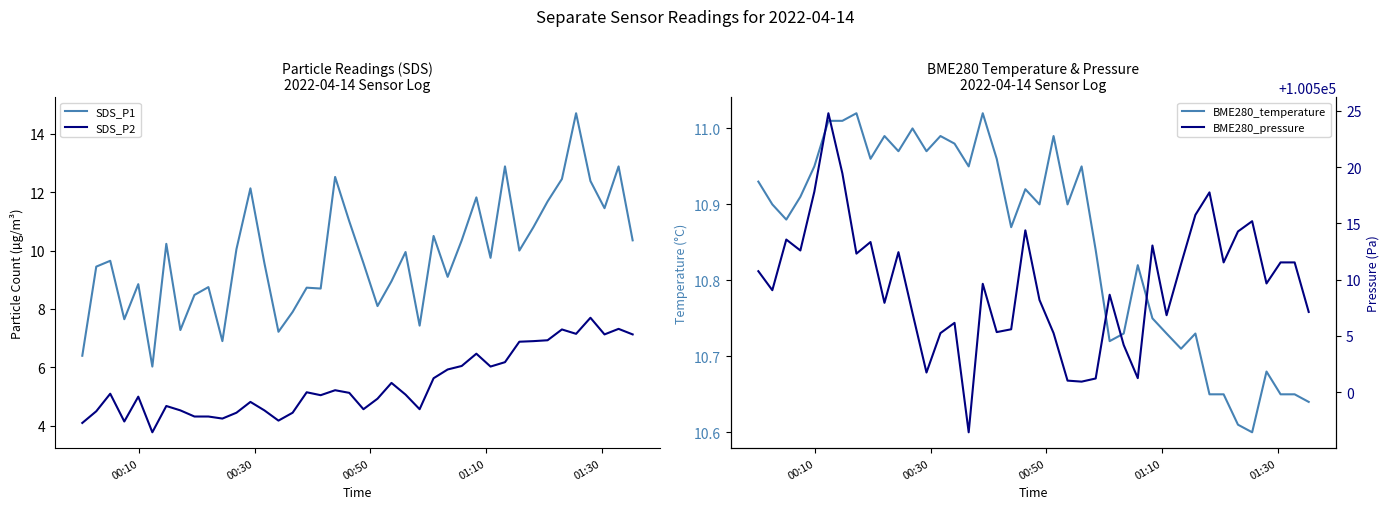

What is the highest value of the SDS_P1 series?

14.7